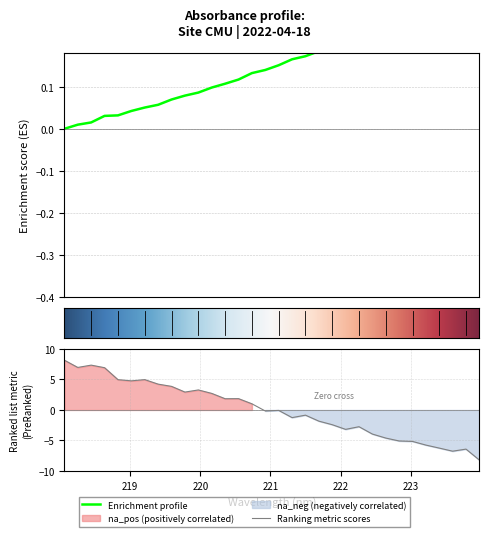

What is the label of the 3rd point from the left?

220